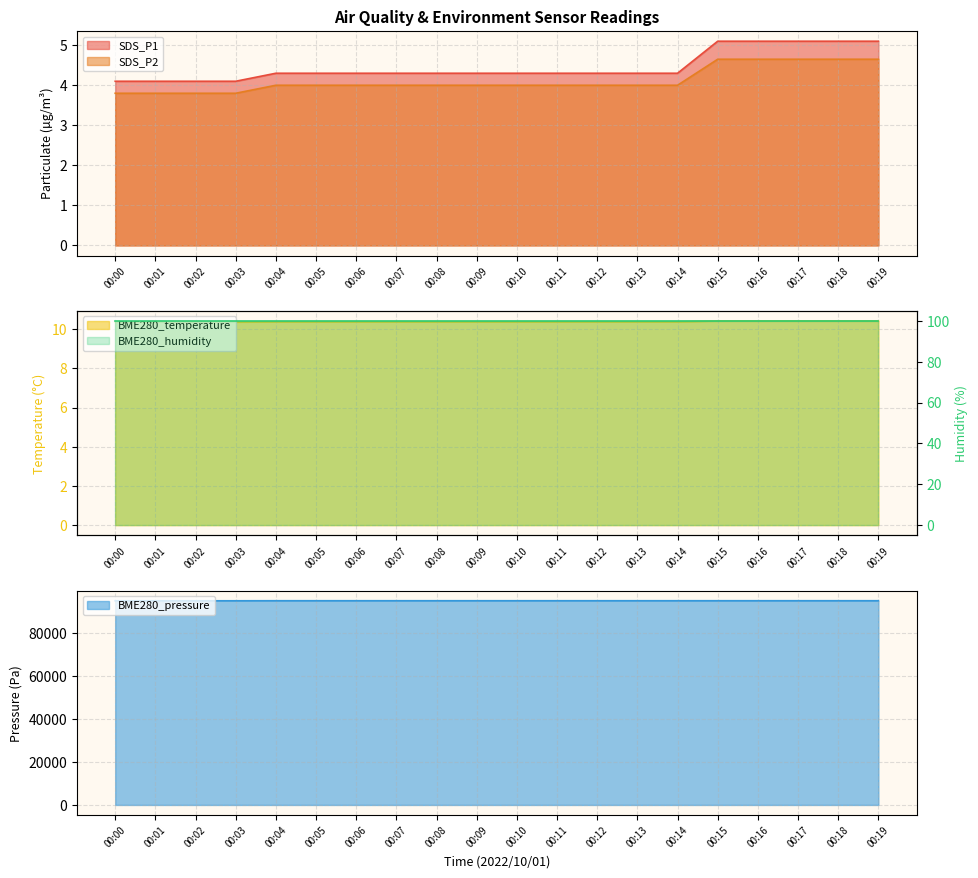

Is it true that BME280_temperature equals 10.4 at 00:01?

True